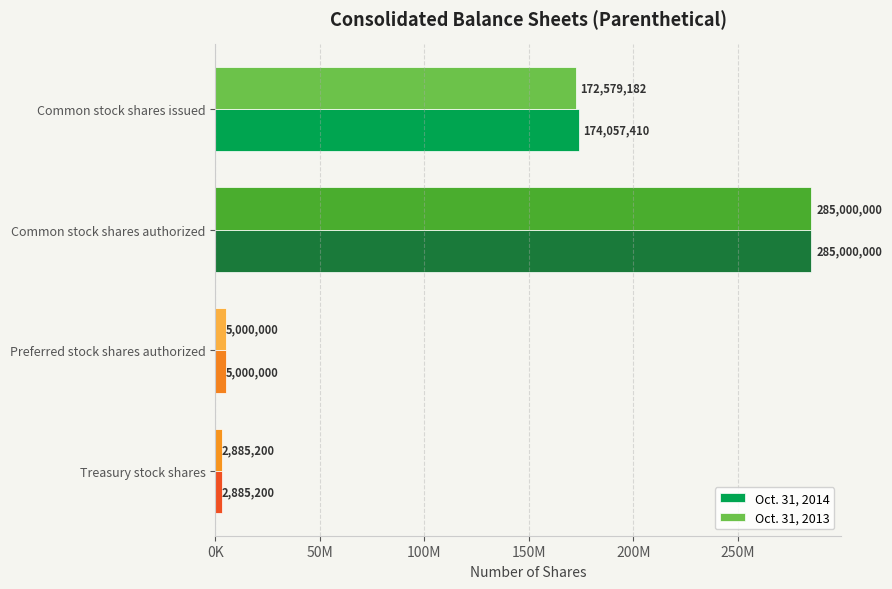

What is the average value of the Oct. 31, 2013 series?

116366096